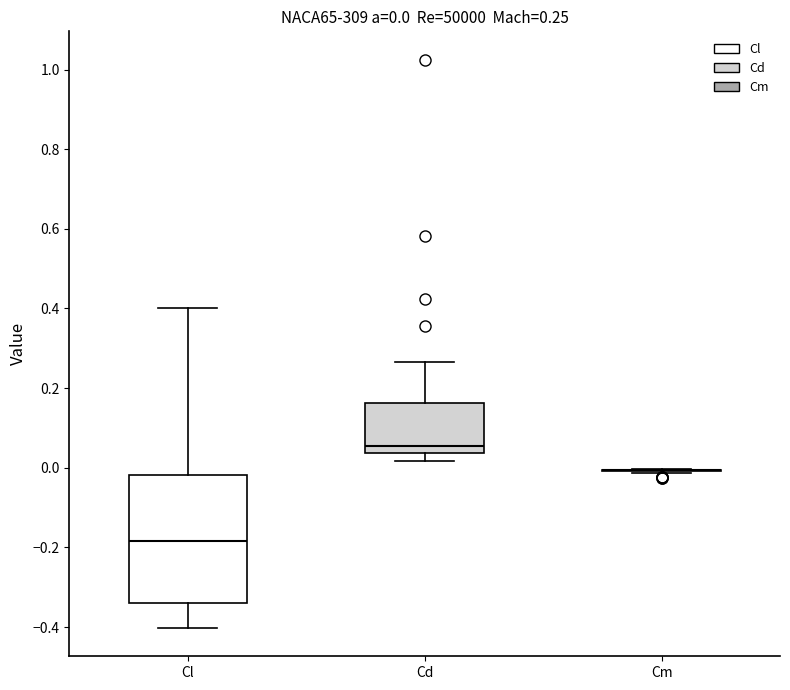

Which box is the tallest, from its lower edge to its upper edge?

Cl